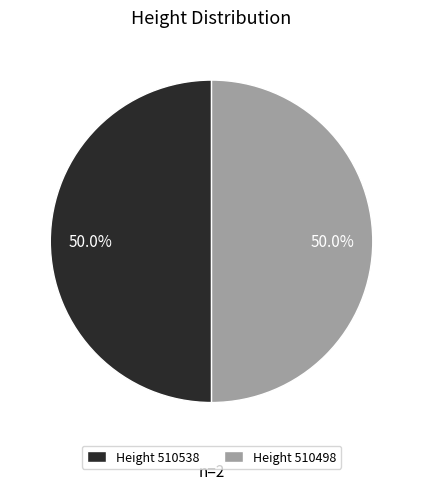

Approximately how many times larger is the value at Height 510498 compared to Height 510538?

1.0